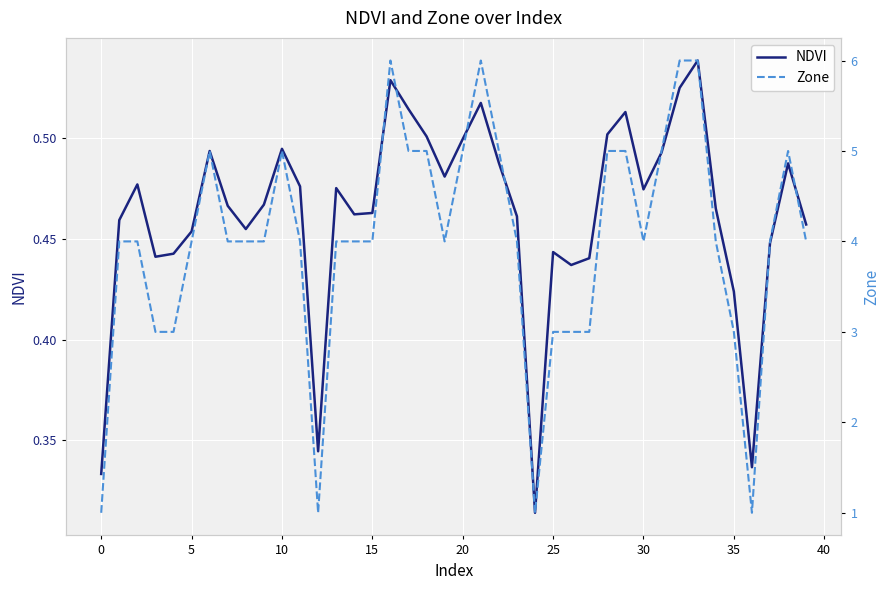

True or false: NDVI and Zone intersect in this chart.

False